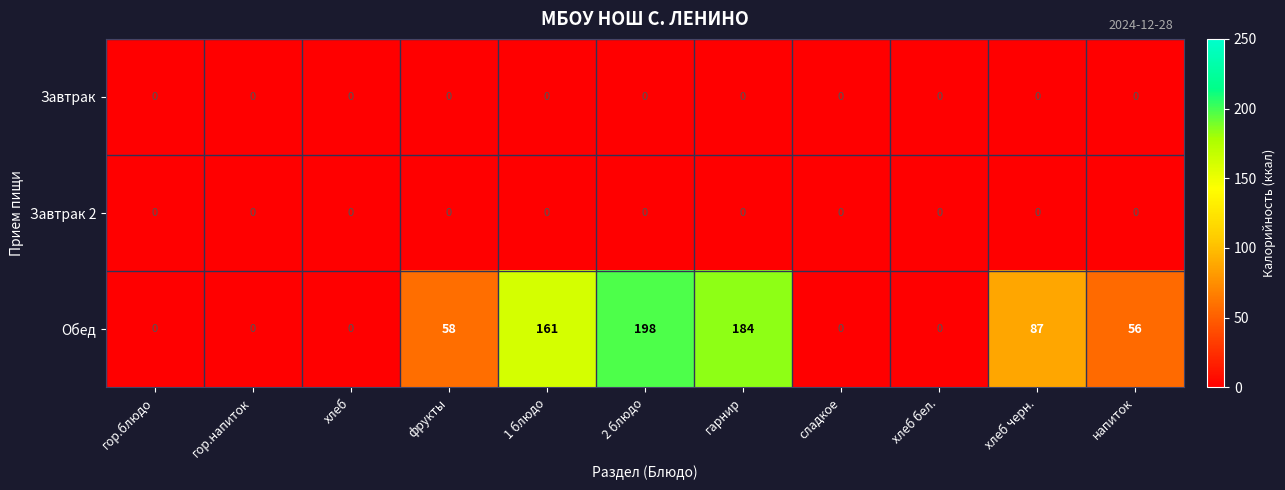

Which series has the widest spread of values?

Обед